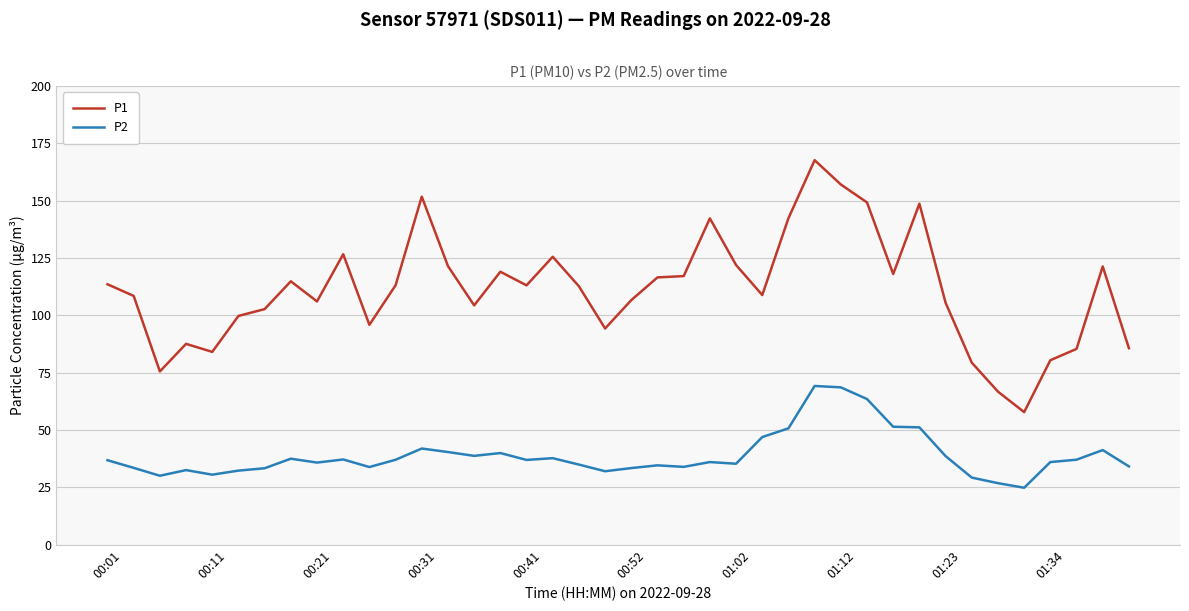

List the series in order of their peak value, highest first.

P1, P2